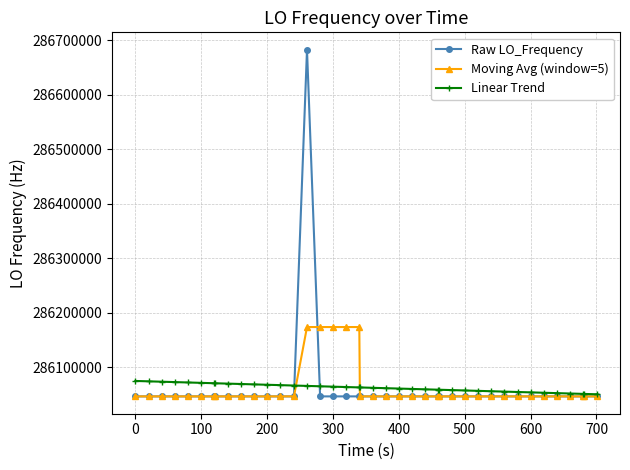

What is the smallest value displayed?

286046998.1